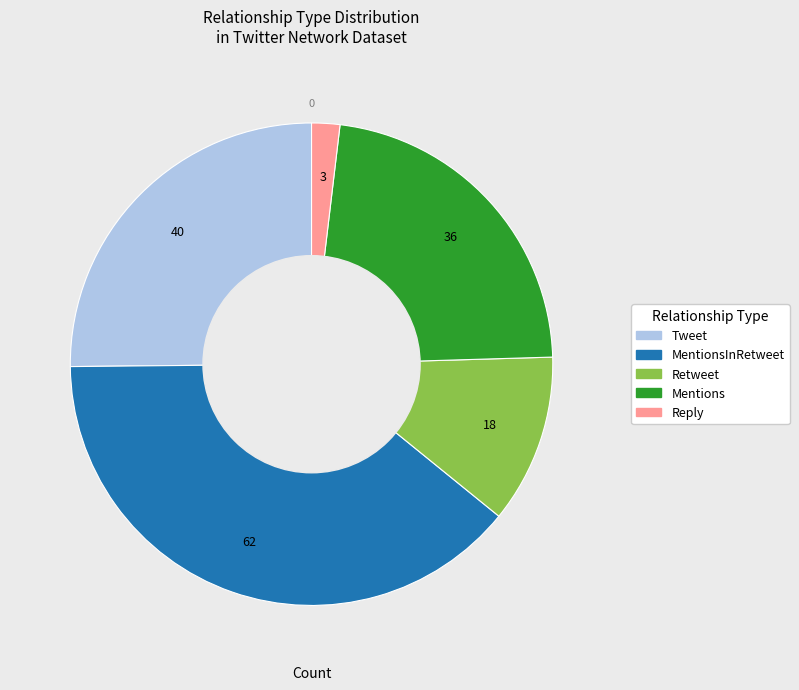

Is there any slice that represents more than half of the pie?

No